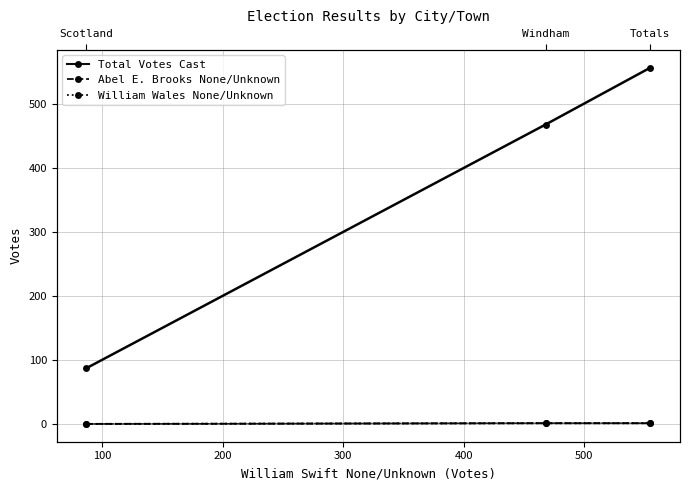

Which series has the largest range (max minus min)?

Total Votes Cast